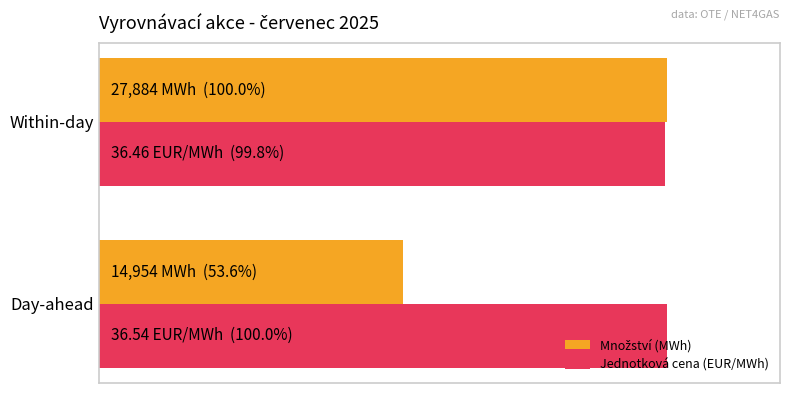

Does the chart contain stacked bars?

No